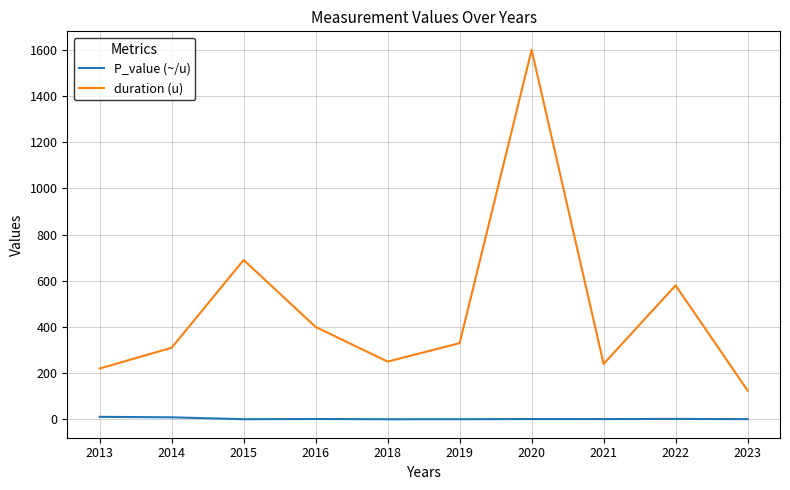

How many values in the duration (u) series are below 330?

5